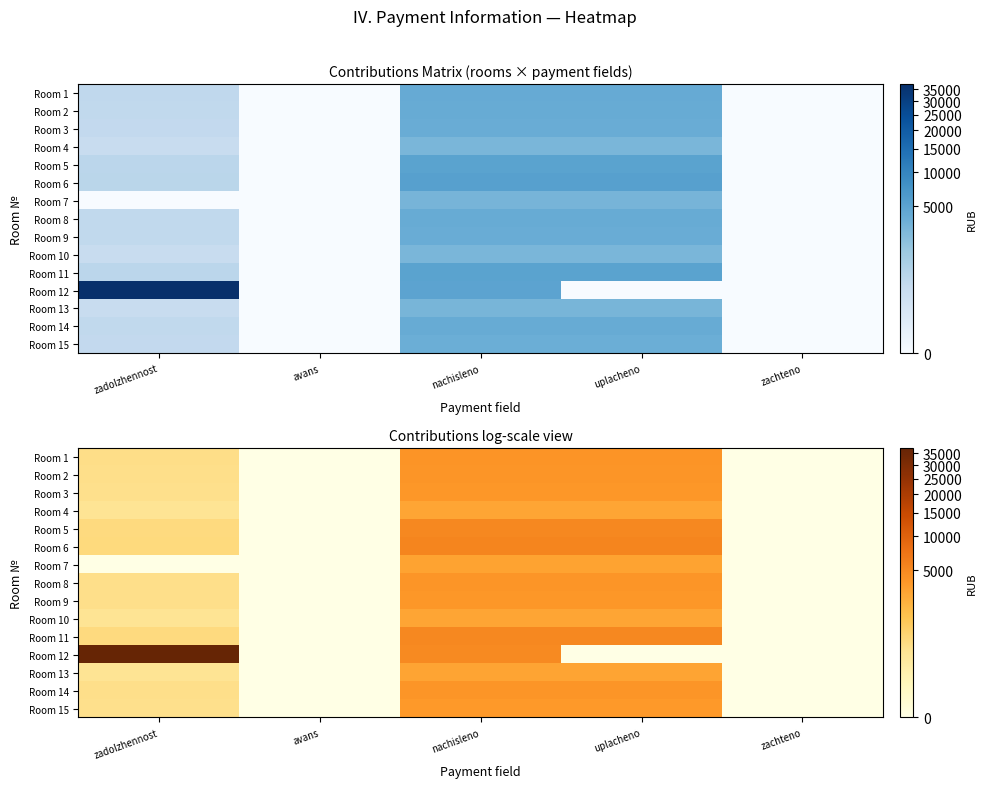

Which series changed the most between zadolzhennost and zachteno?

Room 12